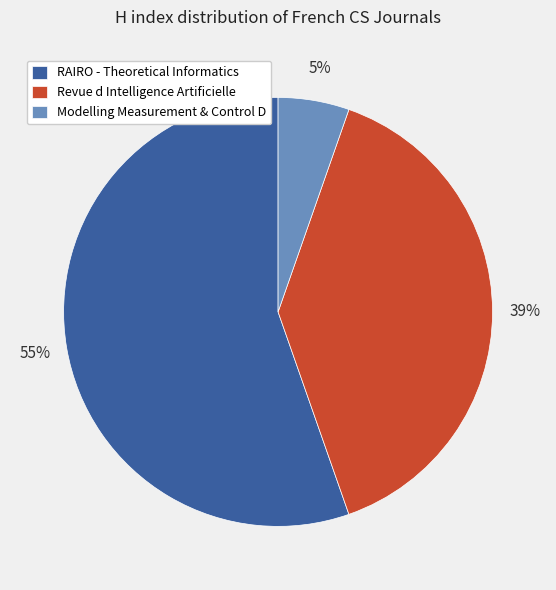

Do Revue d Intelligence Artificielle and RAIRO - Theoretical Informatics together represent more than half of the pie?

Yes